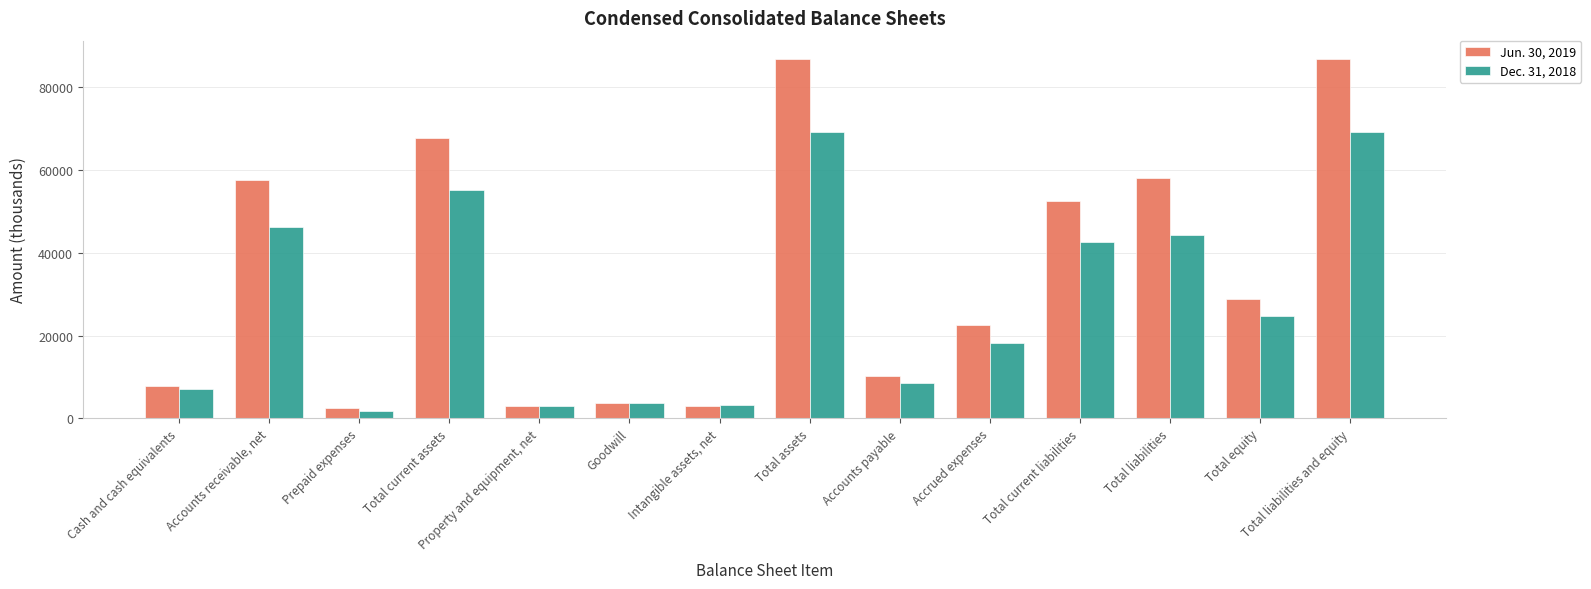

What is the maximum value shown in the chart?

86880